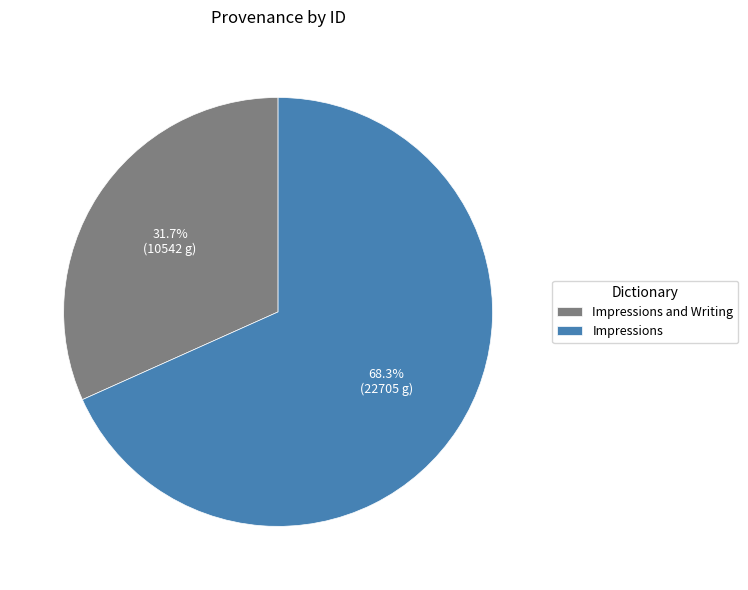

What is the smallest slice in the pie chart?

Impressions and Writing